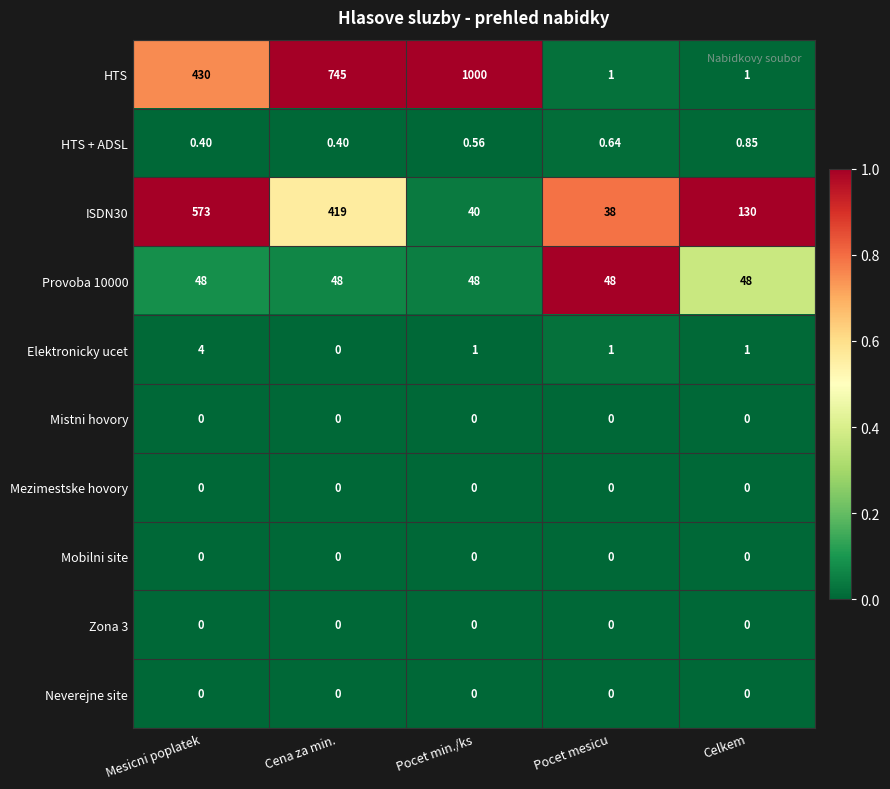

At which category does the chart reach its peak across all series?

Pocet min./ks